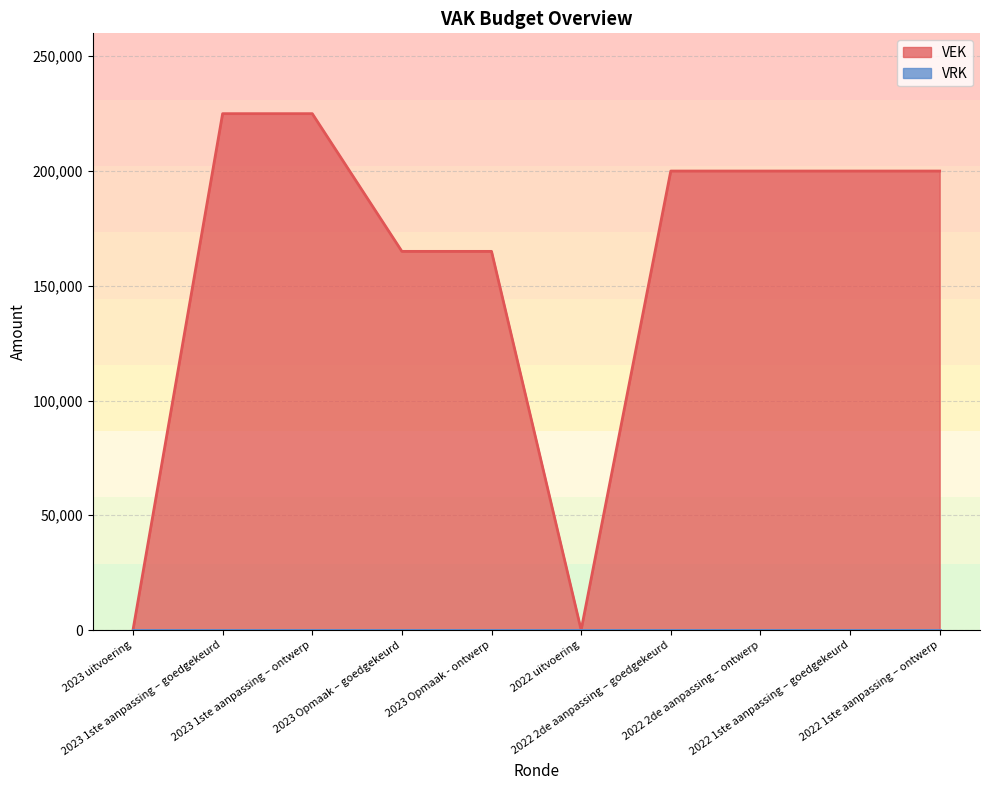

Reading left to right, transcribe all the data shown in this chart.

2023 uitvoering=0	2023 1ste aanpassing – goedgekeurd=225000	2023 1ste aanpassing – ontwerp=225000	2023 Opmaak – goedgekeurd=165000	2023 Opmaak - ontwerp=165000	2022 uitvoering=0	2022 2de aanpassing – goedgekeurd=200000	2022 2de aanpassing – ontwerp=200000	2022 1ste aanpassing – goedgekeurd=200000	2022 1ste aanpassing – ontwerp=200000